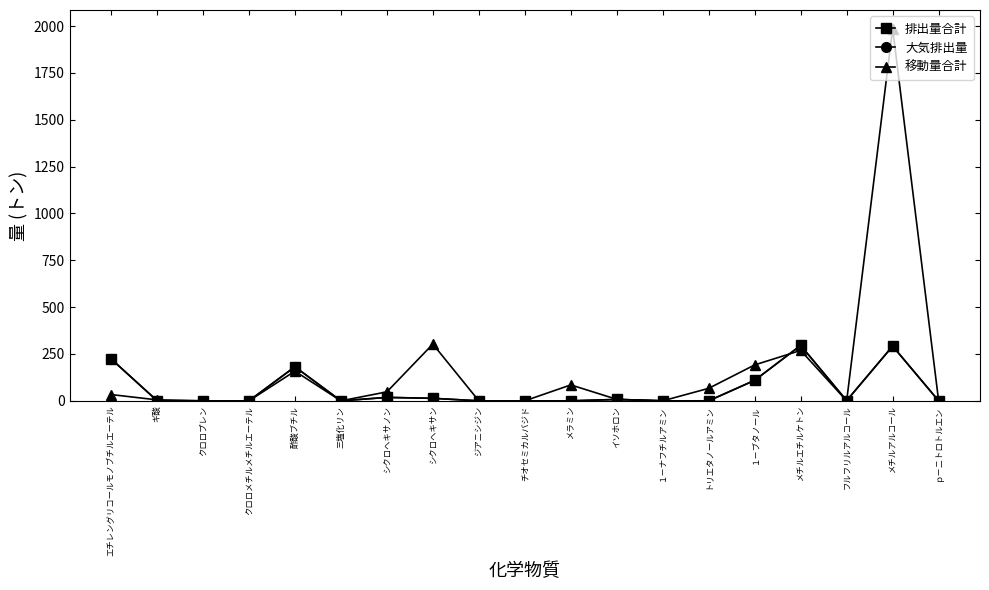

True or false: 大気排出量 has a value of 147.1 at メラミン.

False